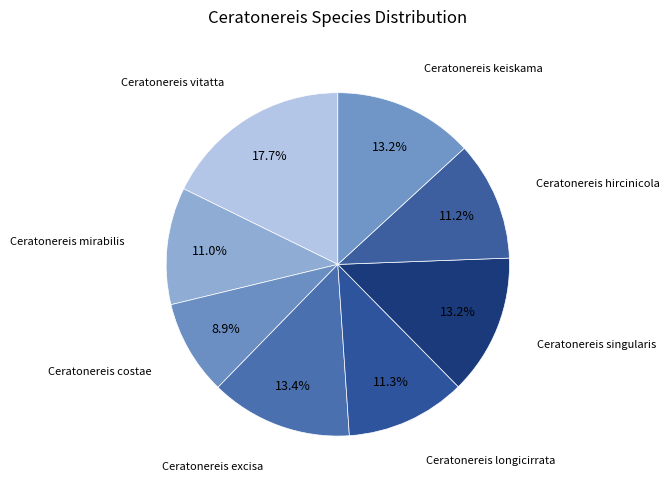

Which category has the biggest portion of the pie?

Ceratonereis vitatta